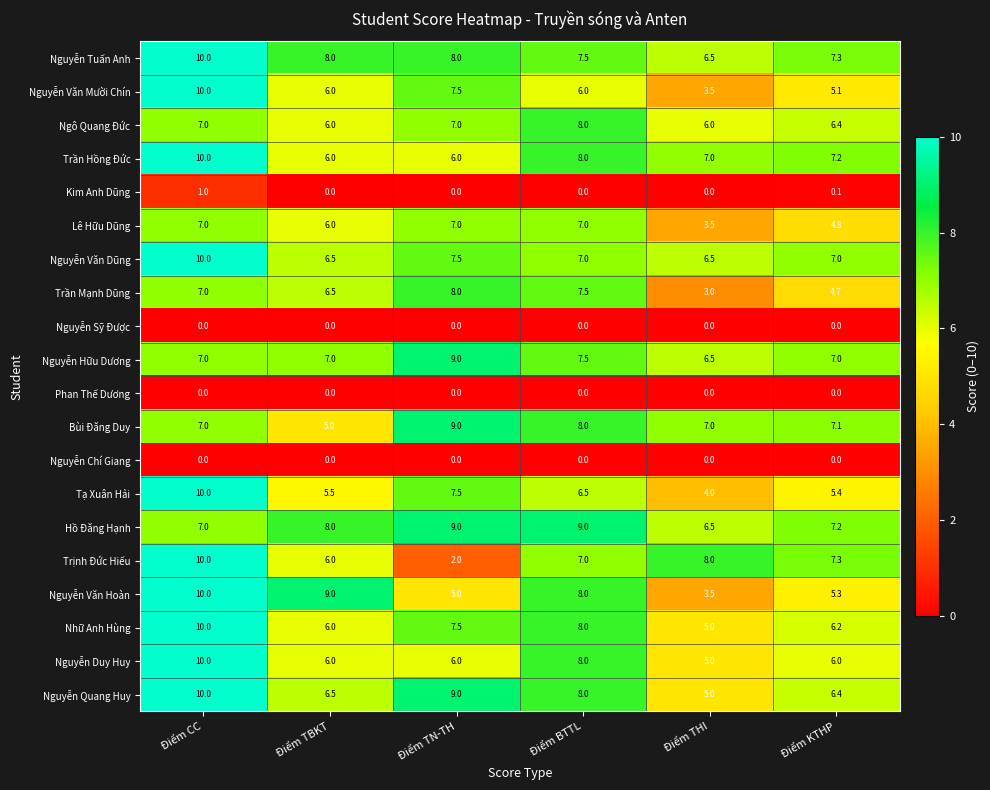

At how many categories does at least one series exceed 1?

6